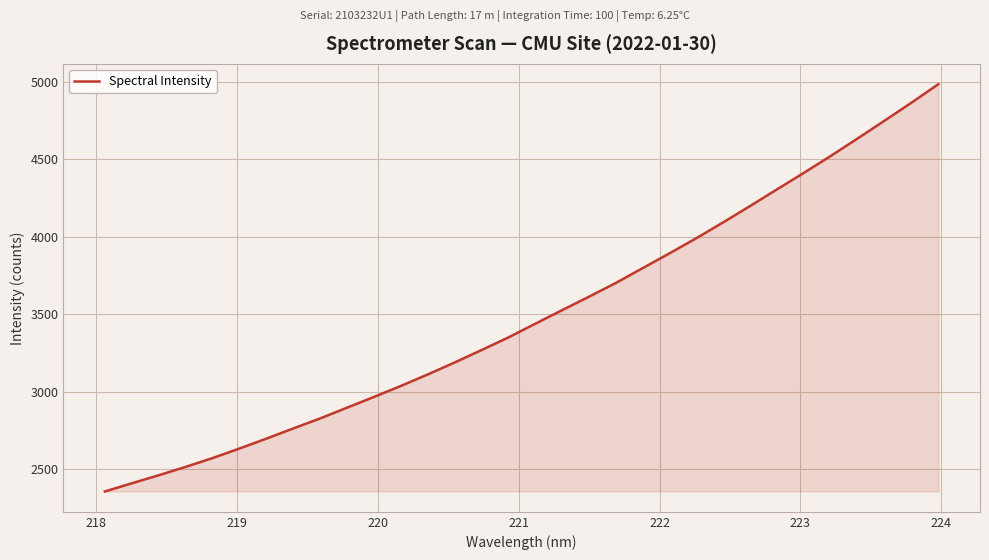

What is the difference between the maximum and minimum values?

2631.2